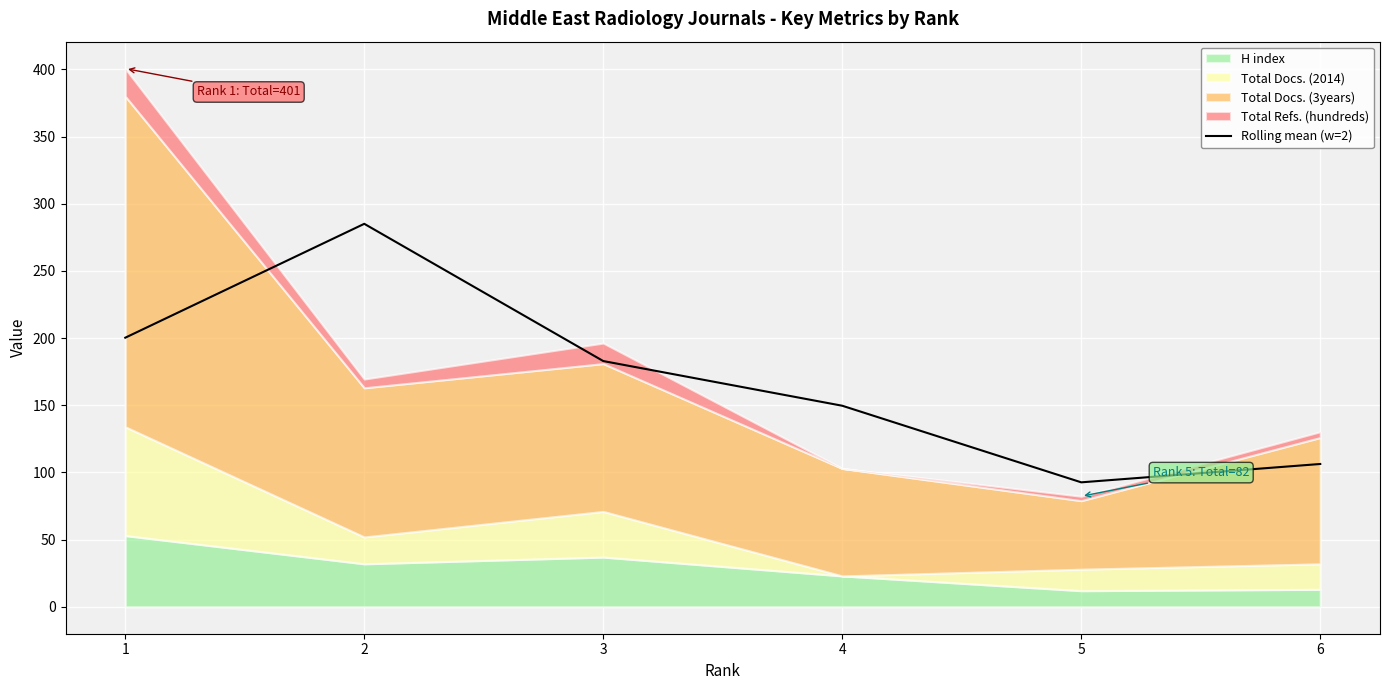

How many points are higher than both their immediate neighbors (excluding endpoints)?

1